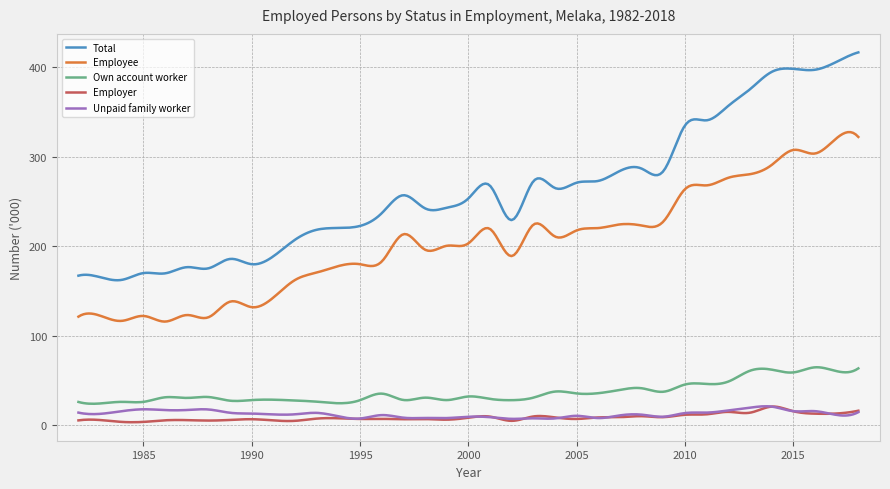

Which series has the widest spread of values?

Total